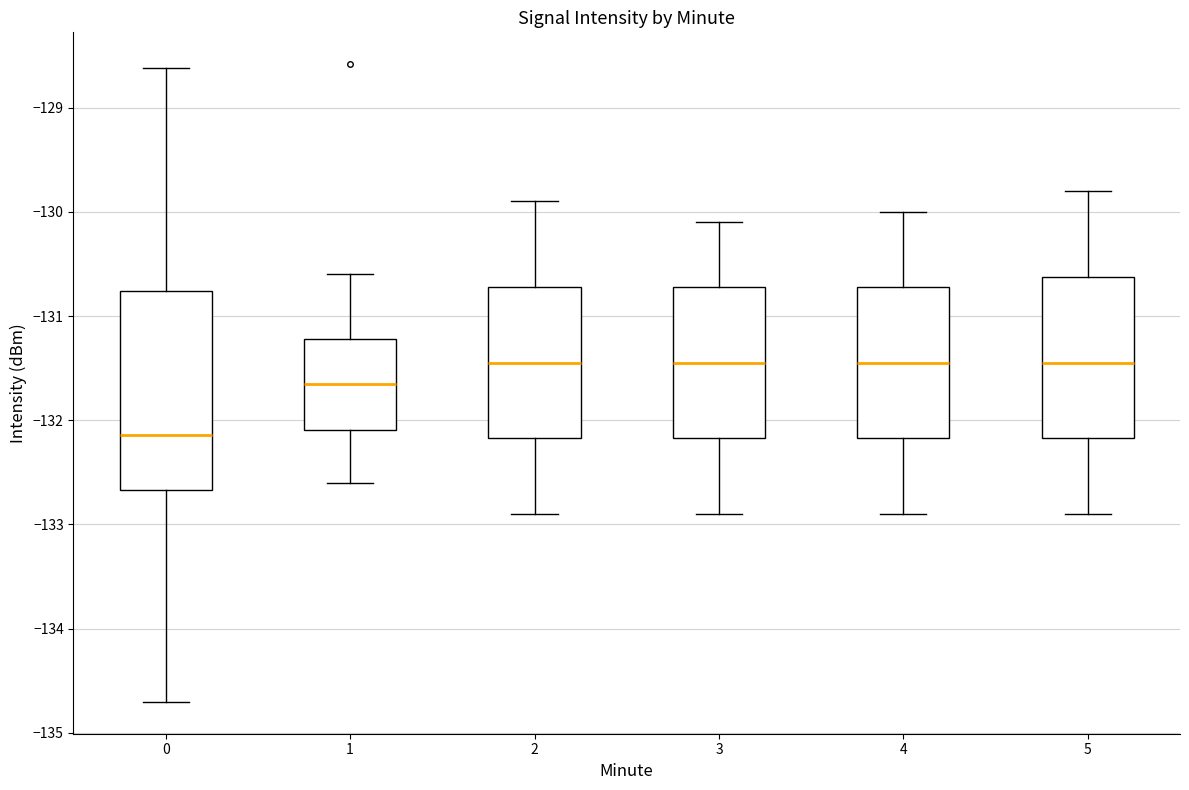

Which box's median line is the lowest?

0